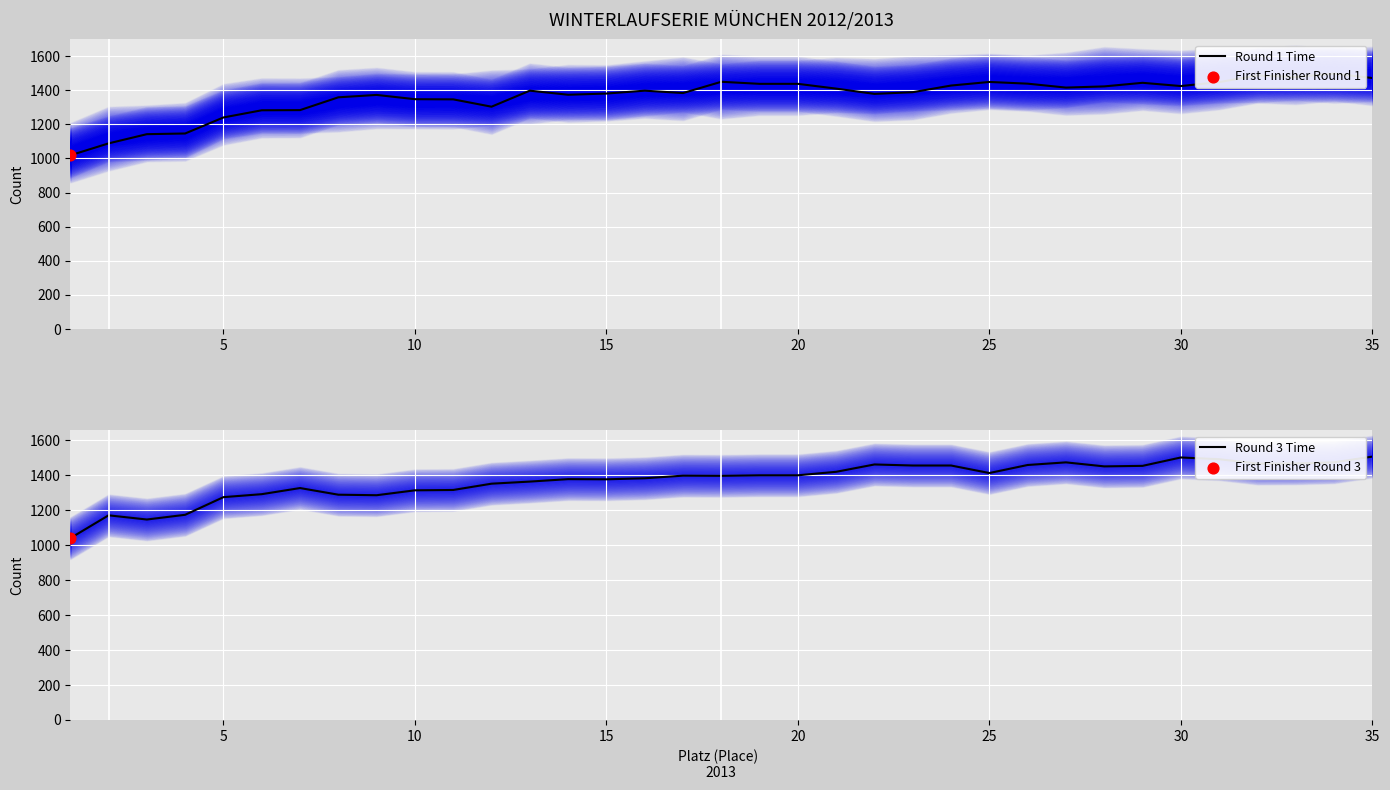

Which series has the widest spread of Y values?

Round 1 Time